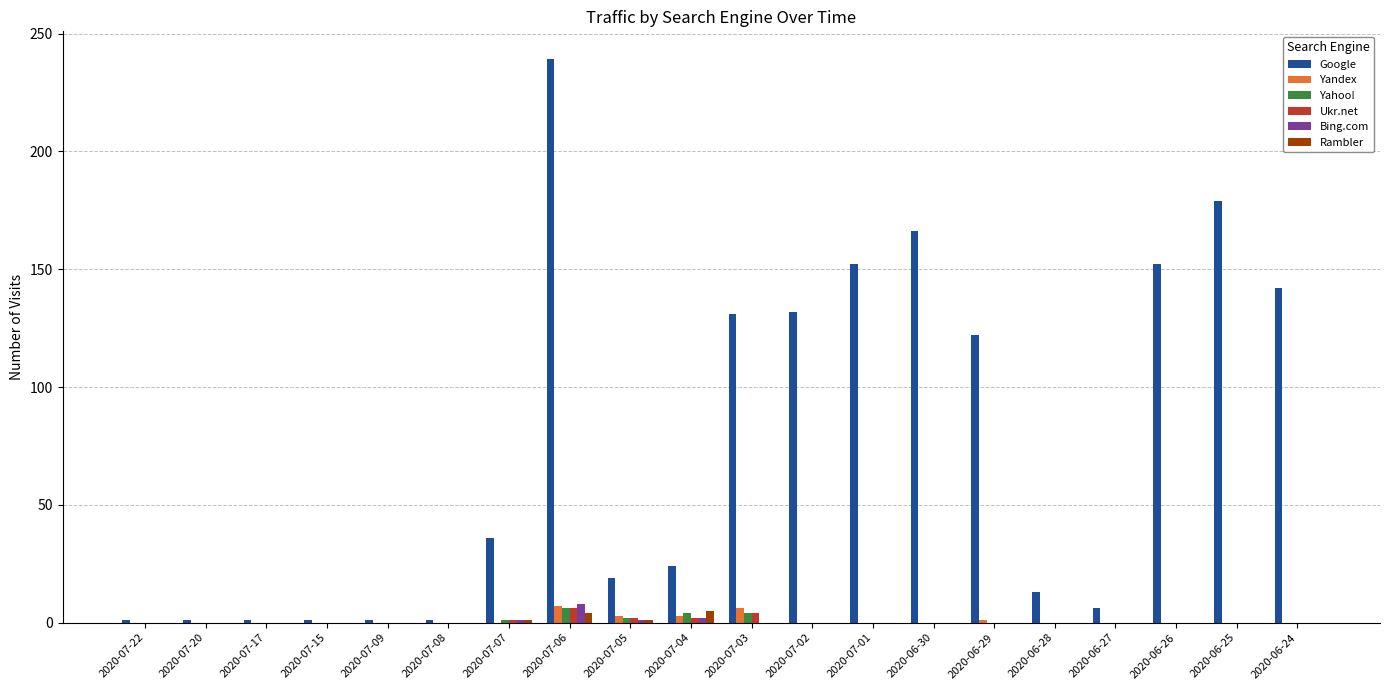

The value of Yandex at 2020-07-07 is 0. True or false?

True